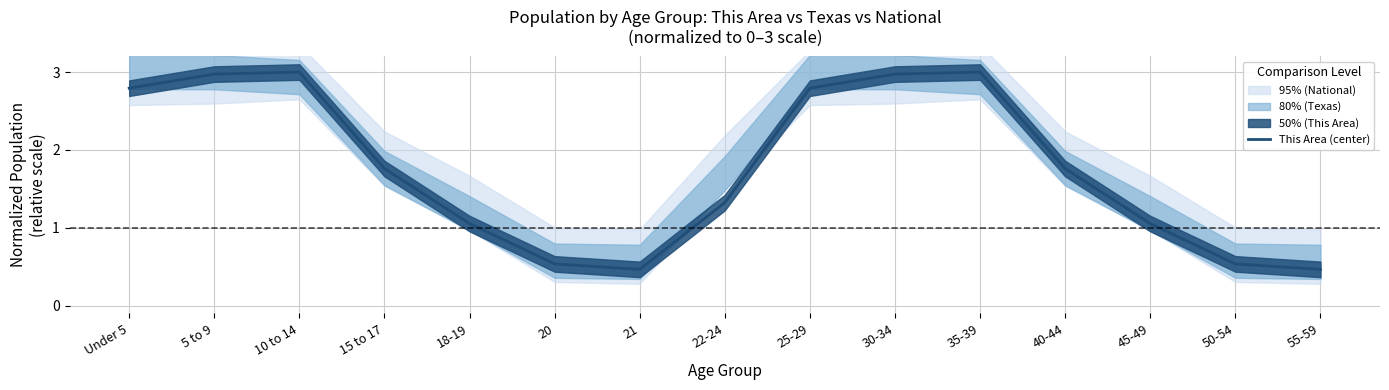

Does the chart display data point markers on the line(s)?

No